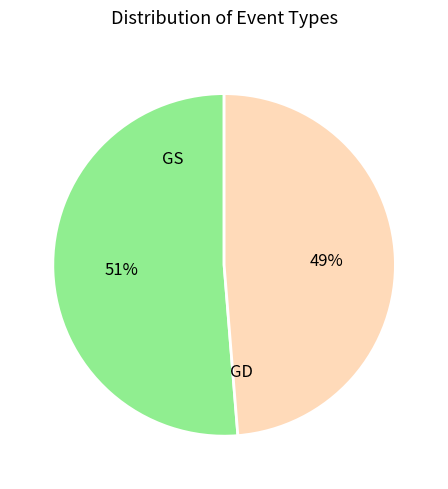

How many segments does this pie chart have?

2